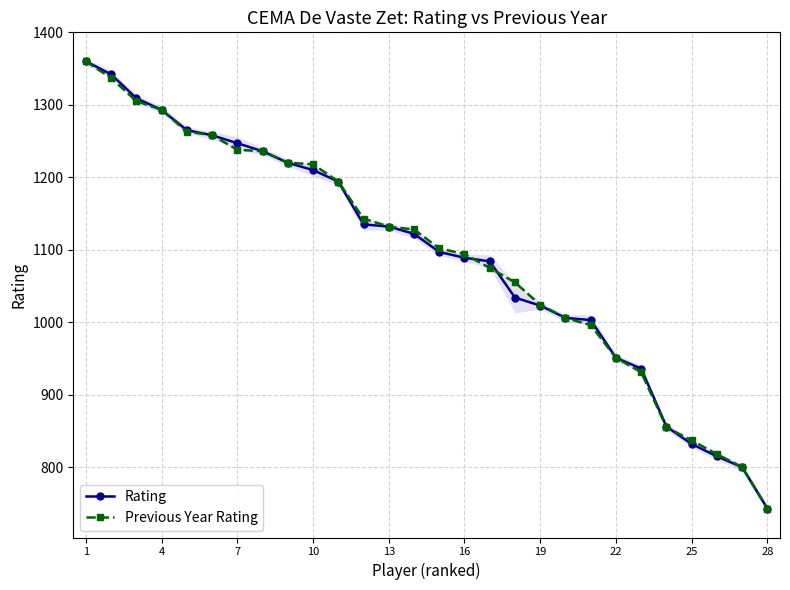

What is the highest value of the Rating series?

1360